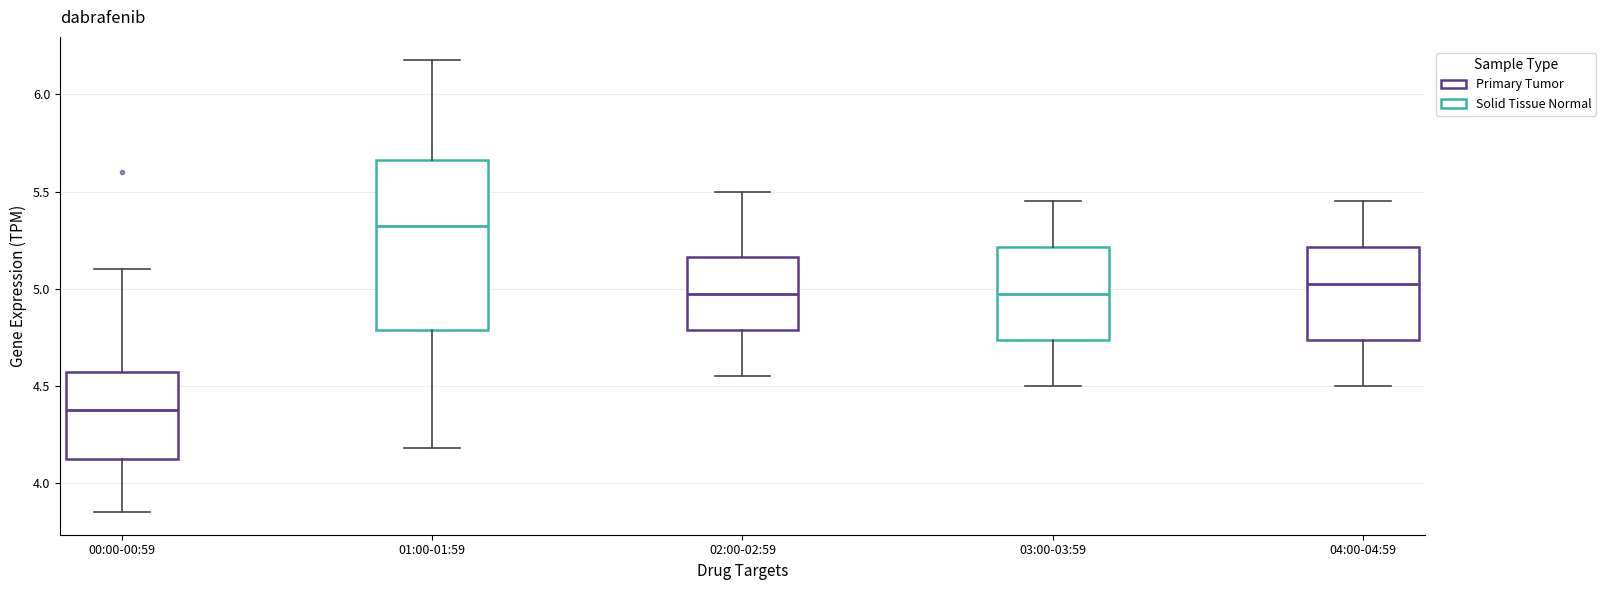

Where does the median line of the box for 02:00-02:59 sit on the y-axis? The values are not printed on the chart, so give them approximately, as read against the axis.

5.00